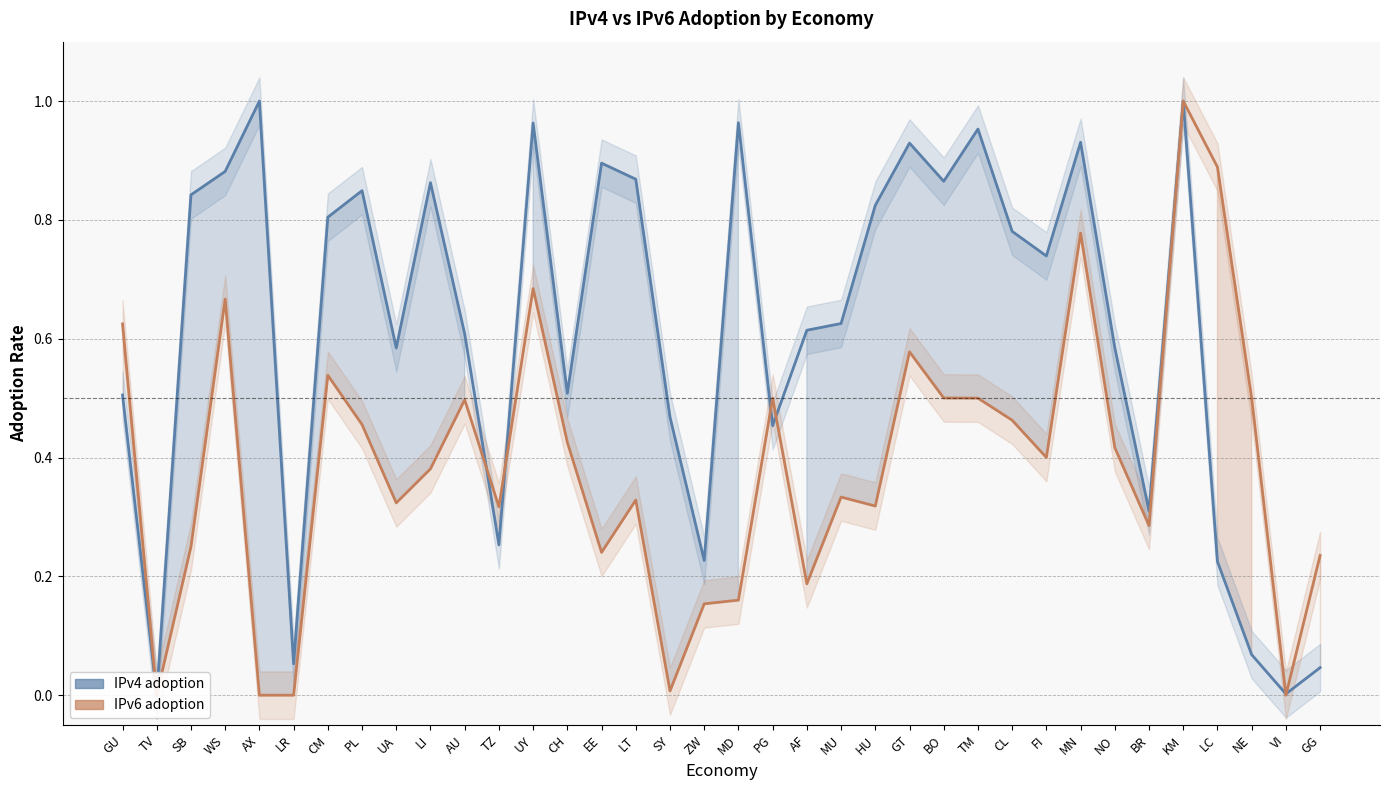

What is the label of the 21st point from the left?

AF